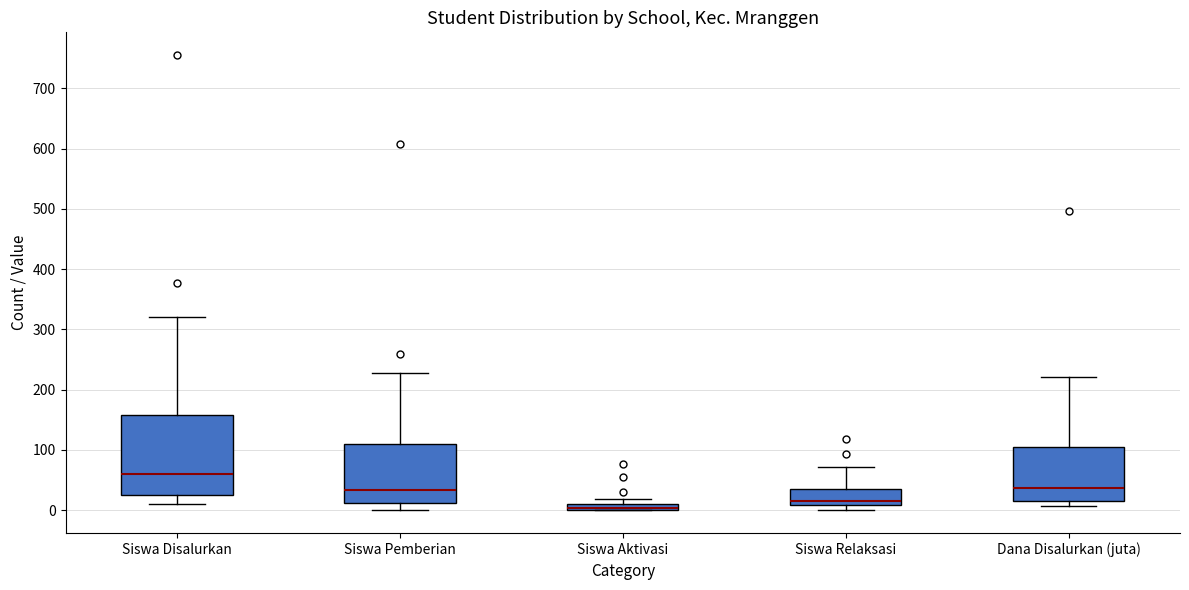

Where does the upper whisker of the box for Siswa Pemberian end on the y-axis? The values are not printed on the chart, so give them approximately, as read against the axis.

230